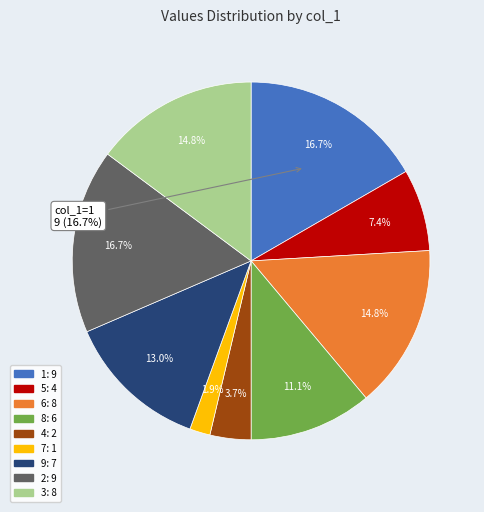

To the nearest percent, what is the difference between the 4 and 6 slice percentages?

11%